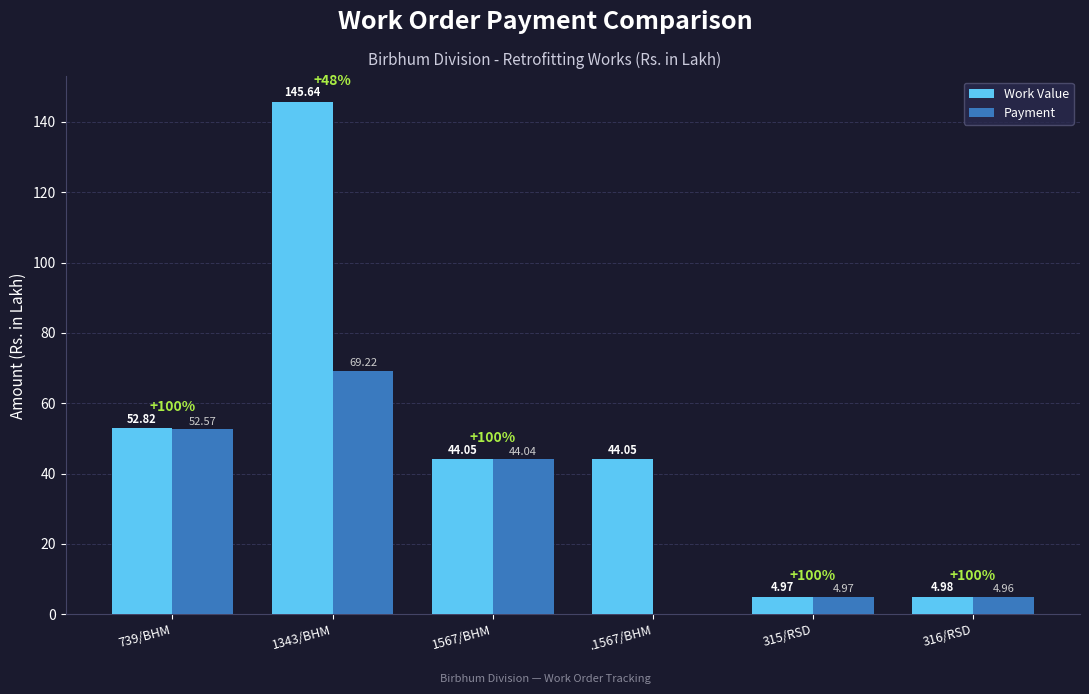

What are all the series names shown in the legend?

Work Value, Payment